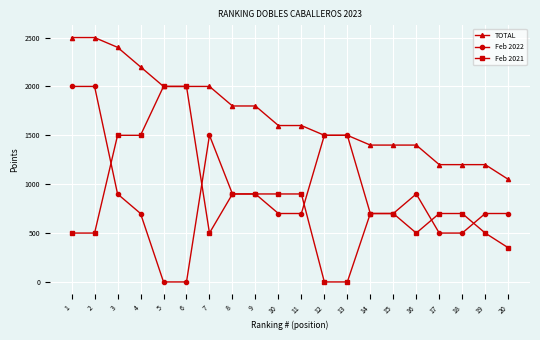

What is the maximum value for TOTAL?

2500